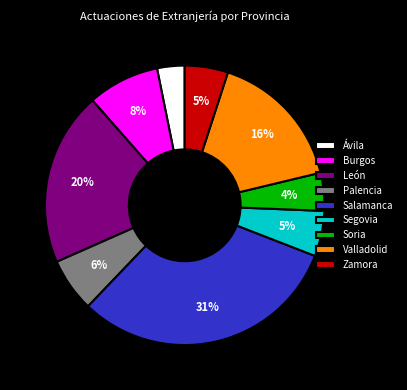

Combined, do Ávila and Burgos account for over 50%?

No